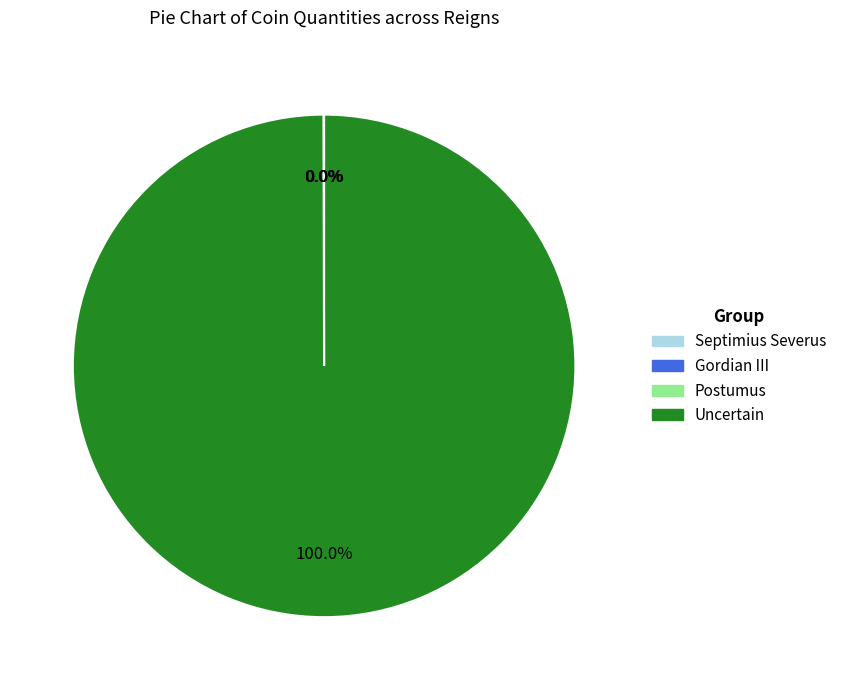

To the nearest percent, what is the average slice percentage?

25%